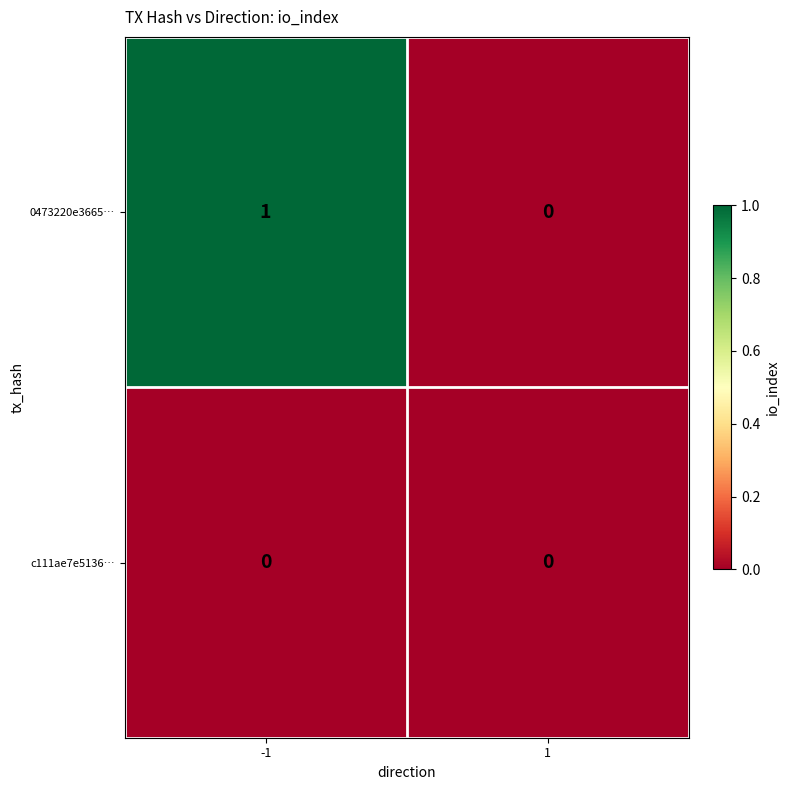

At which category is the sum across all series the highest?

-1